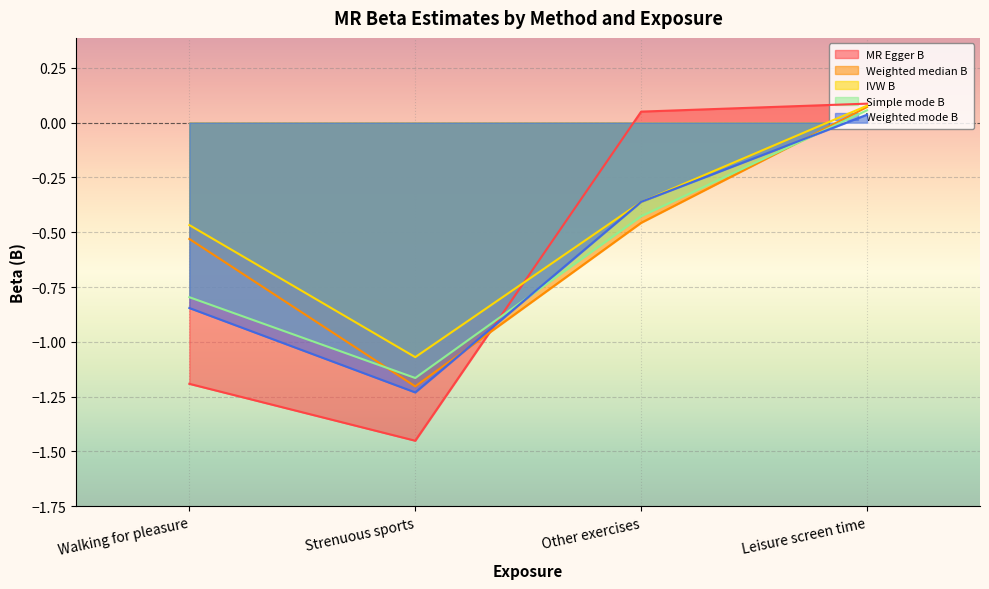

Which series has the widest spread of values?

MR Egger B